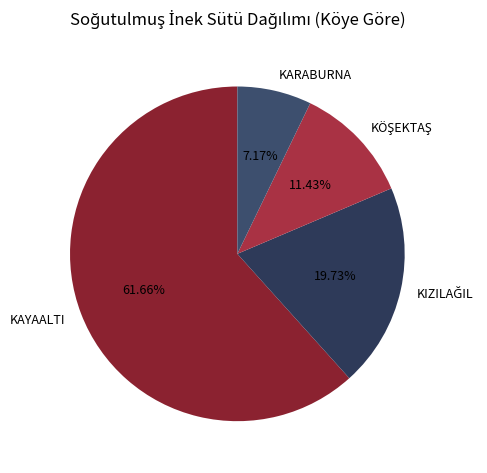

Combined, do KARABURNA and KAYAALTI account for over 50%?

Yes